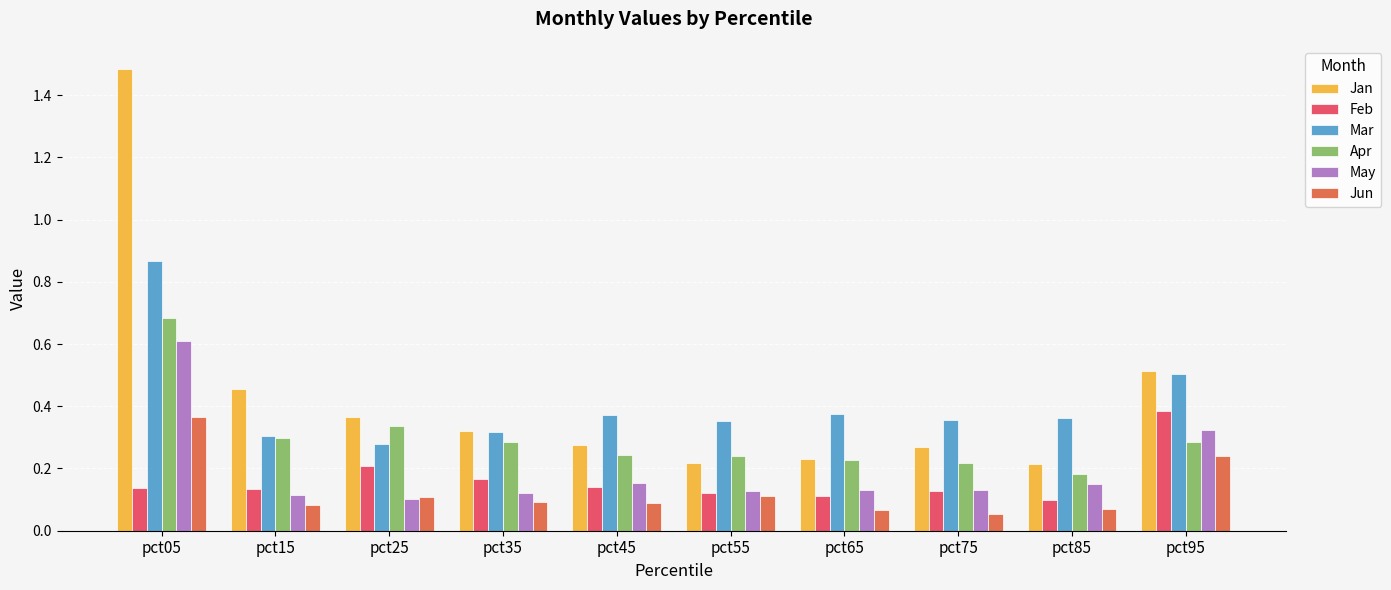

Is it true that May equals 0.1 at pct95?

False